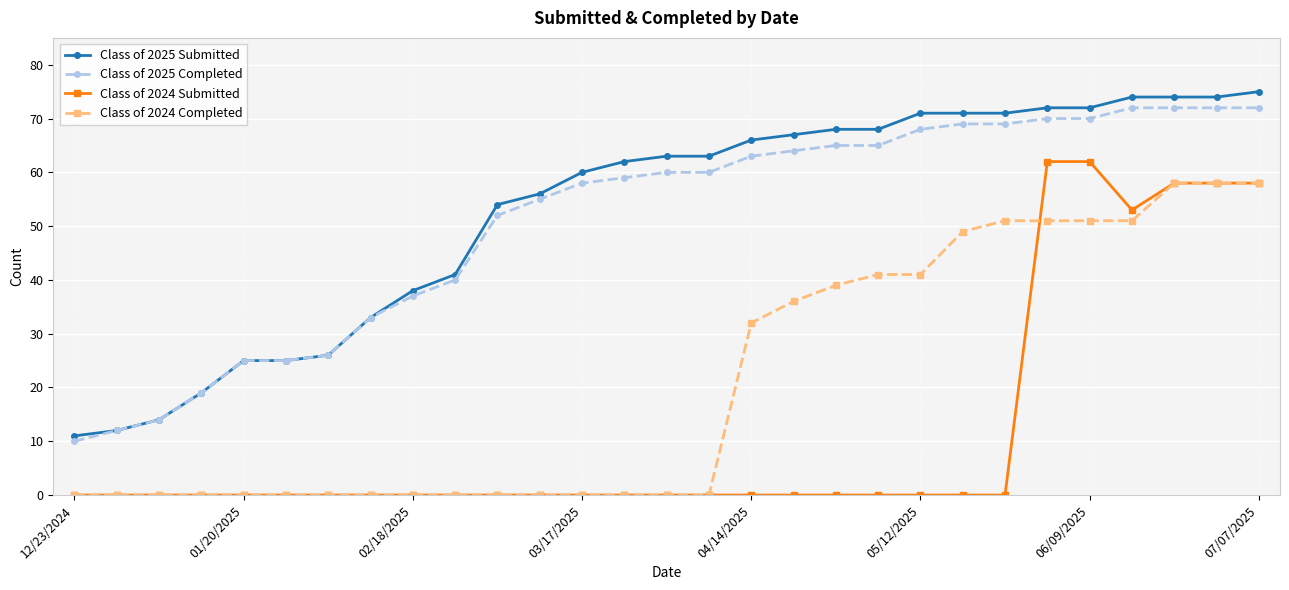

What is the greatest value displayed?

75